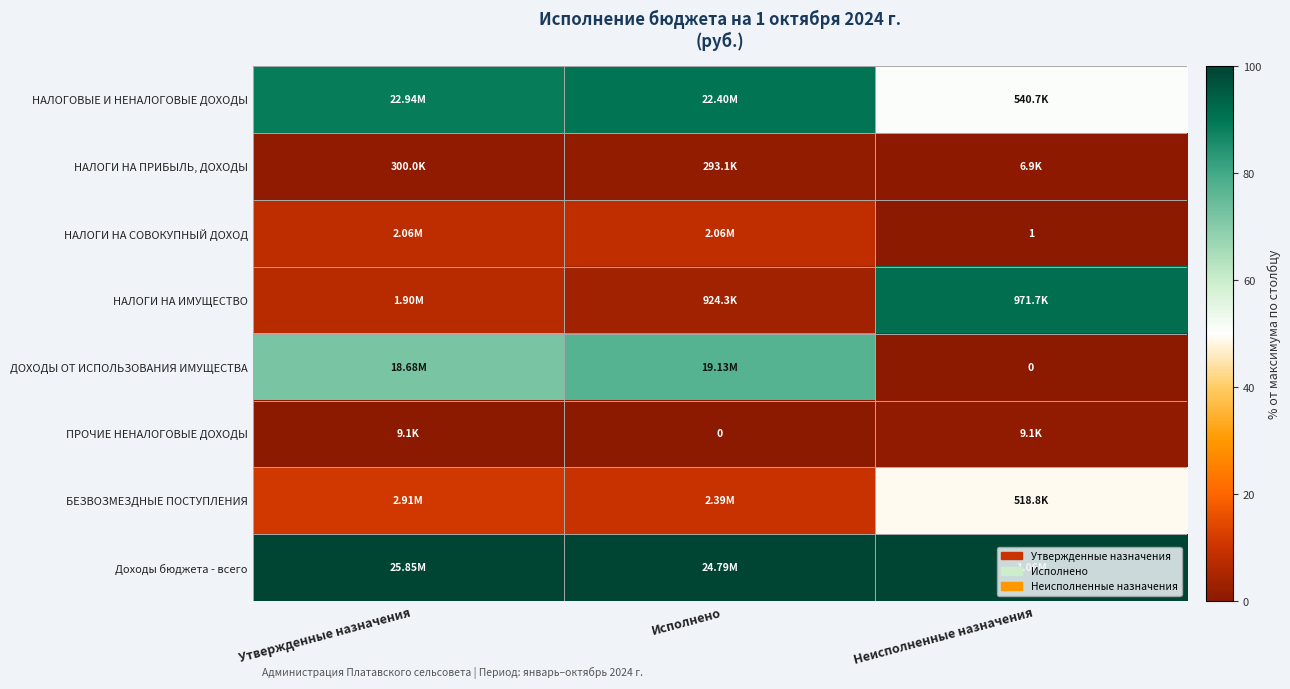

The НАЛОГОВЫЕ И НЕНАЛОГОВЫЕ ДОХОДЫ series shows 90.3 at Исполнено. True or false?

True